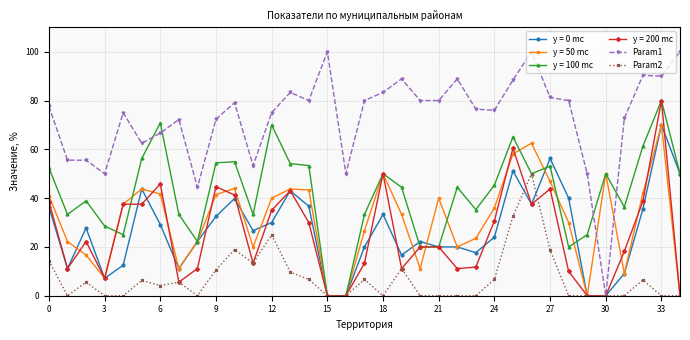

Which series has the largest total across all categories?

Param1